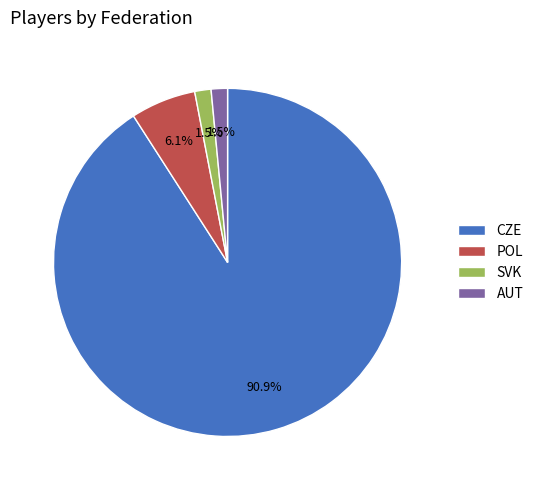

To the nearest percent, what portion does CZE represent?

91%